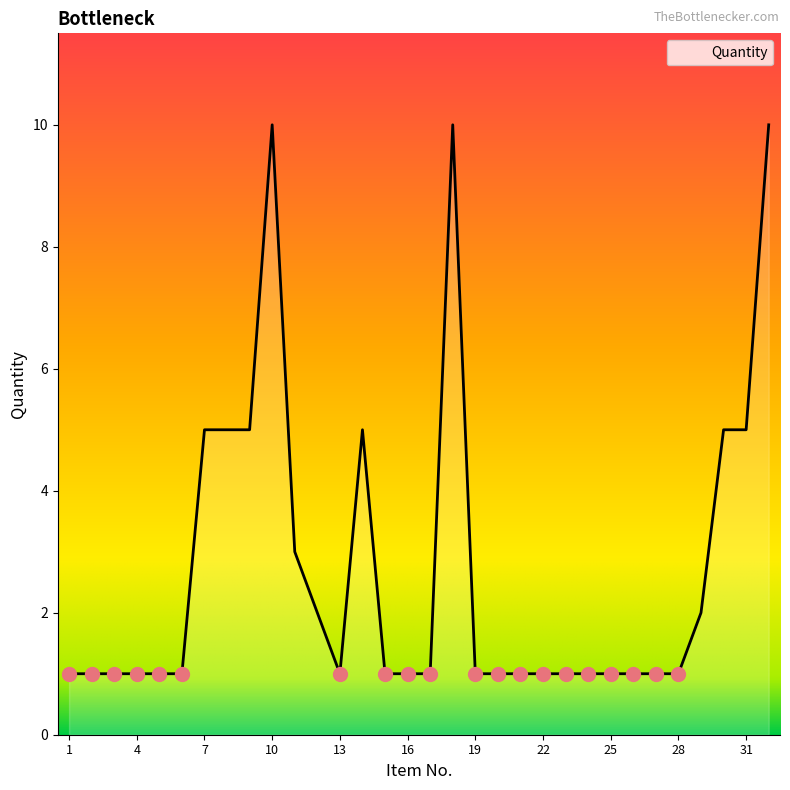

What is the difference between the maximum and minimum values?

9